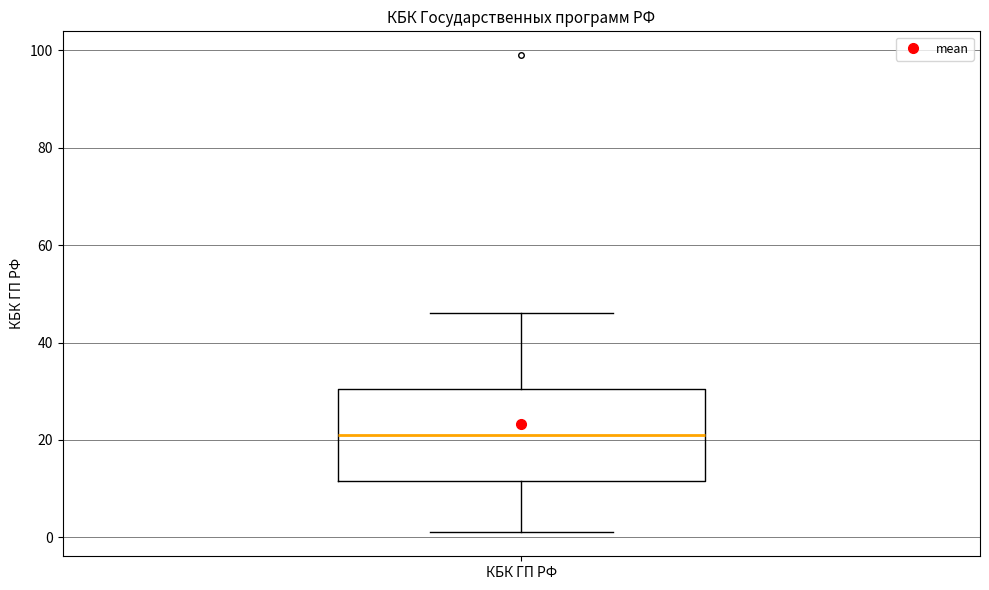

Transcribe this box plot: give where the median line is, the range the box spans, and where the two whiskers end, as read against the y-axis. The values are not printed on the chart, so give them approximately, as read against the axis.

median 22, box 12 to 30, whiskers 2 to 46